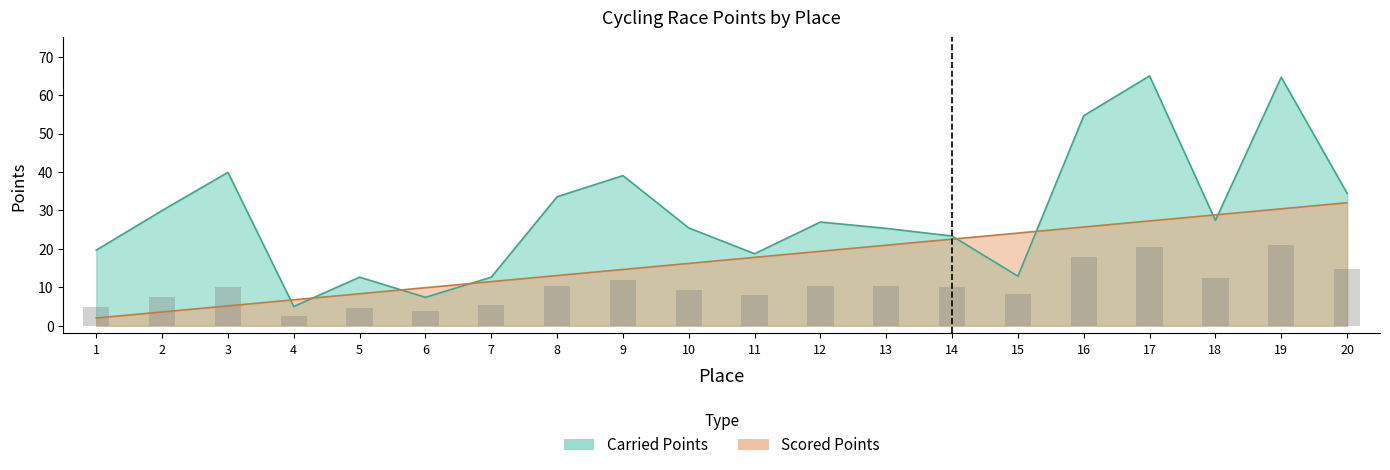

What is the maximum value for Carried Points?

65.0